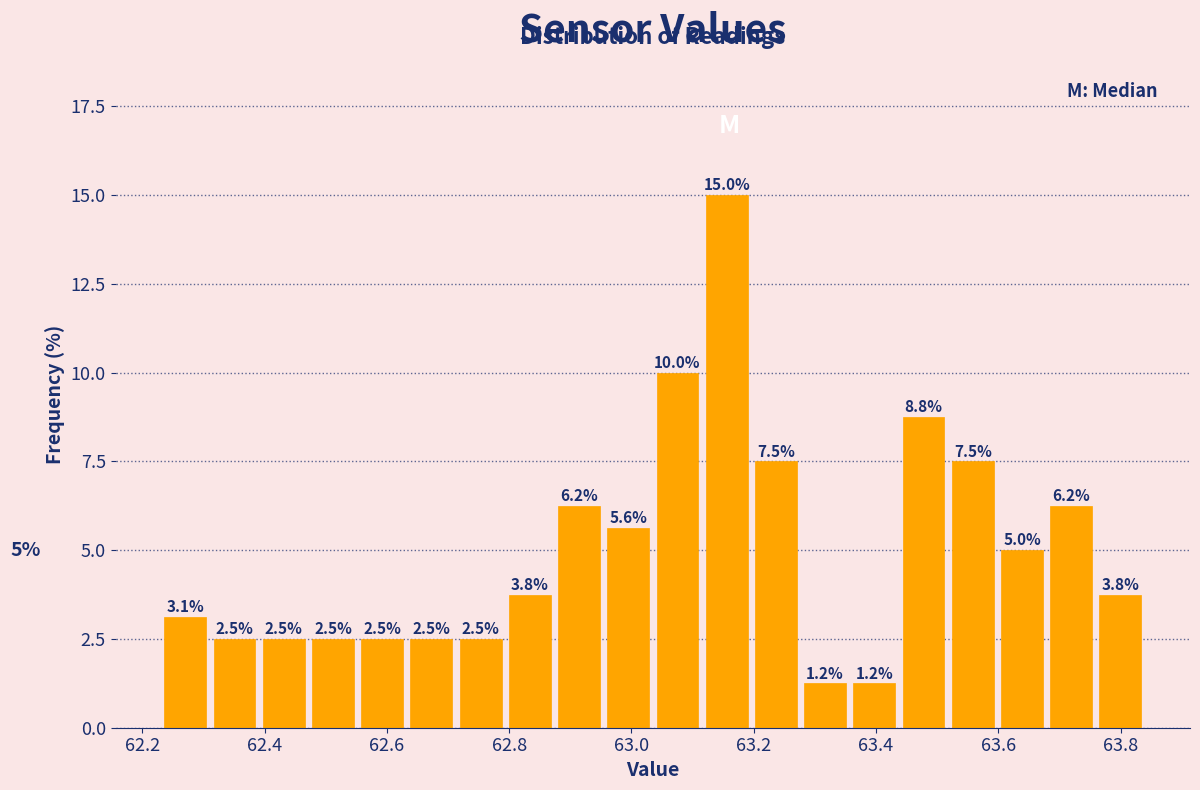

Reading left to right, transcribe this chart: for each bar, give the range it covers on the x-axis and its height. The bar edges are not printed on the chart, so give them approximately, as read against the axis.

62.24 to 62.32: 3.1
62.32 to 62.40: 2.5
62.40 to 62.48: 2.5
62.48 to 62.56: 2.5
62.56 to 62.64: 2.5
62.64 to 62.72: 2.5
62.72 to 62.80: 2.5
62.80 to 62.88: 3.8
62.88 to 62.96: 6.2
62.96 to 63.04: 5.6
63.04 to 63.12: 10.0
63.12 to 63.20: 15.0
63.20 to 63.28: 7.5
63.28 to 63.36: 1.2
63.36 to 63.44: 1.2
63.44 to 63.52: 8.8
63.52 to 63.60: 7.5
63.60 to 63.68: 5.0
63.68 to 63.76: 6.2
63.76 to 63.84: 3.8